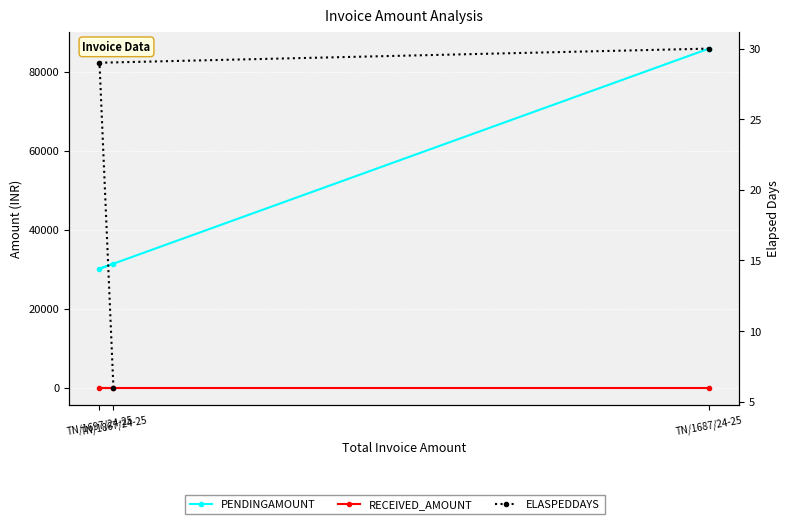

Which category has the lowest value in the PENDINGAMOUNT series?

TN/1697/24-25